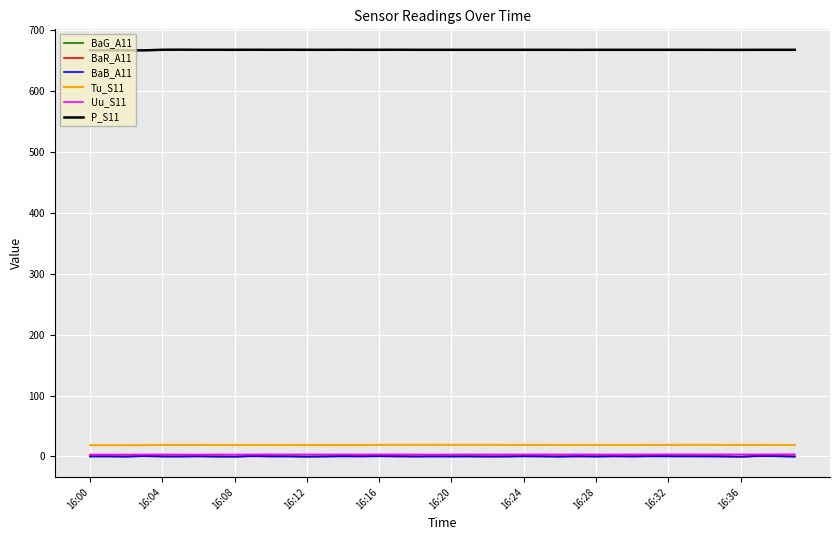

Which series has the largest total across all categories?

P_S11